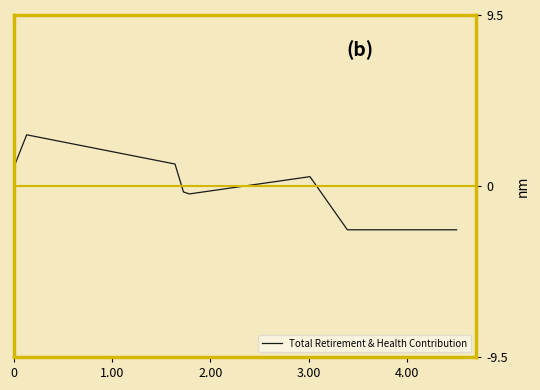

What is the difference between the second highest and minimum values?

3.6